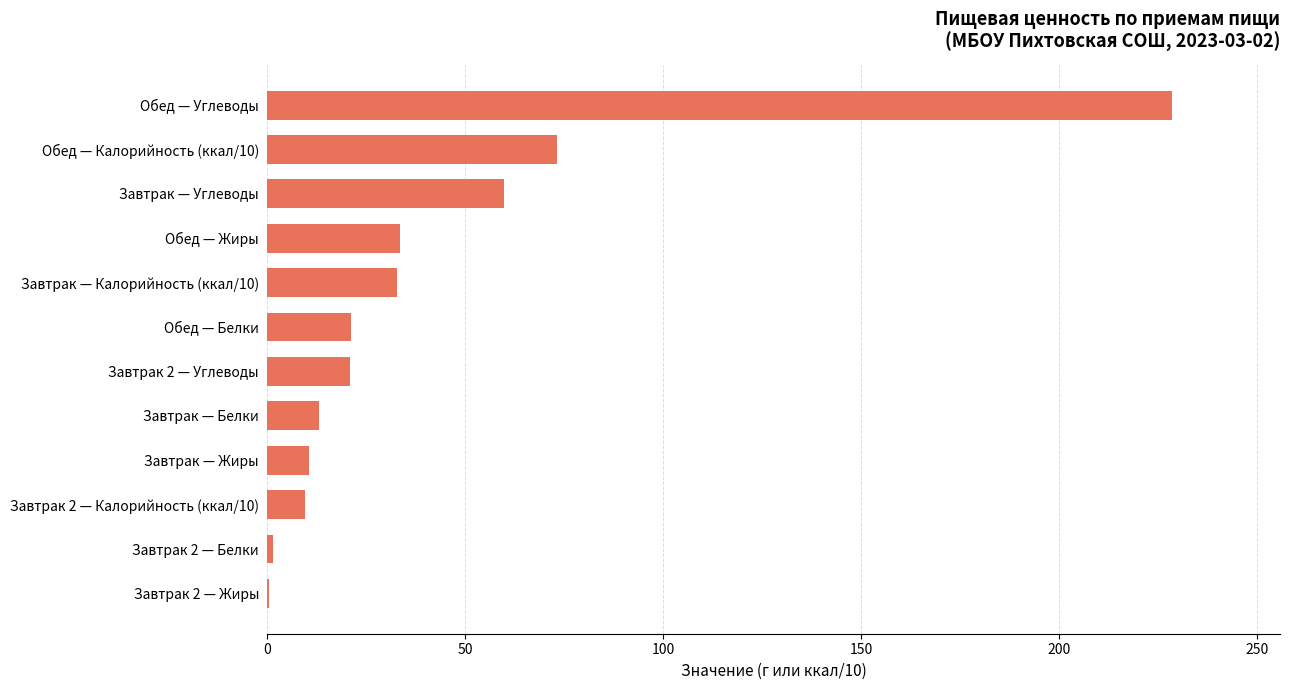

Which has a higher value, Обед — Жиры or Завтрак 2 — Углеводы?

Обед — Жиры